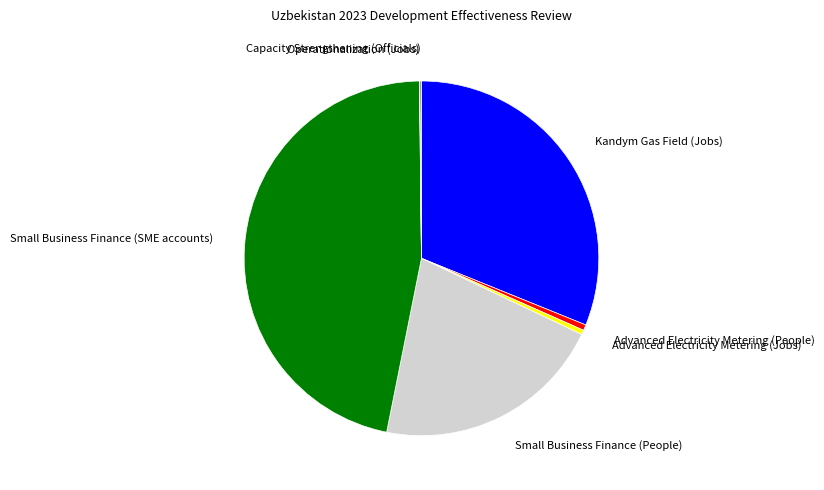

Does any single category account for the majority?

No